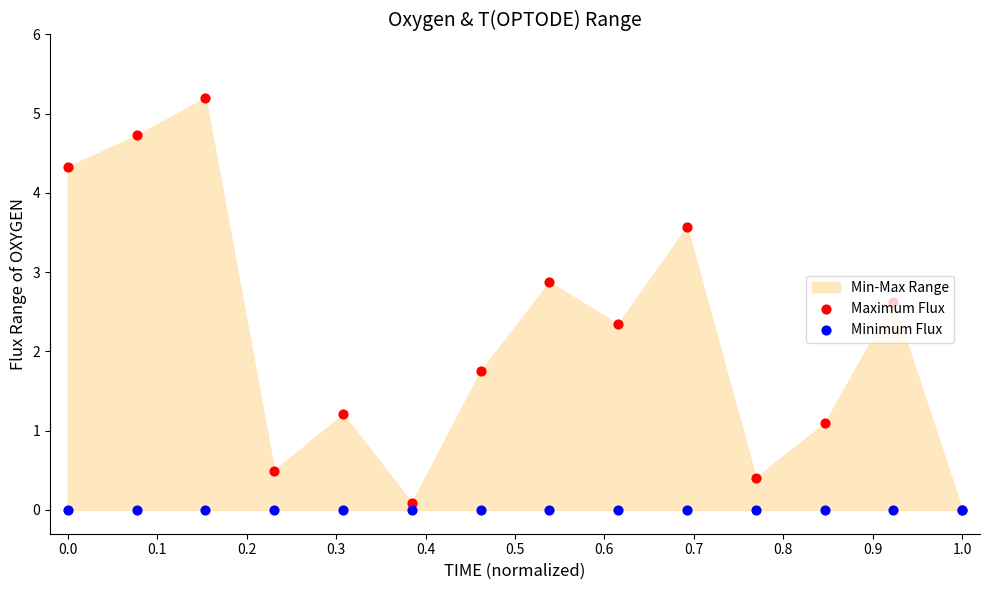

At how many categories does at least one series exceed 0?

13